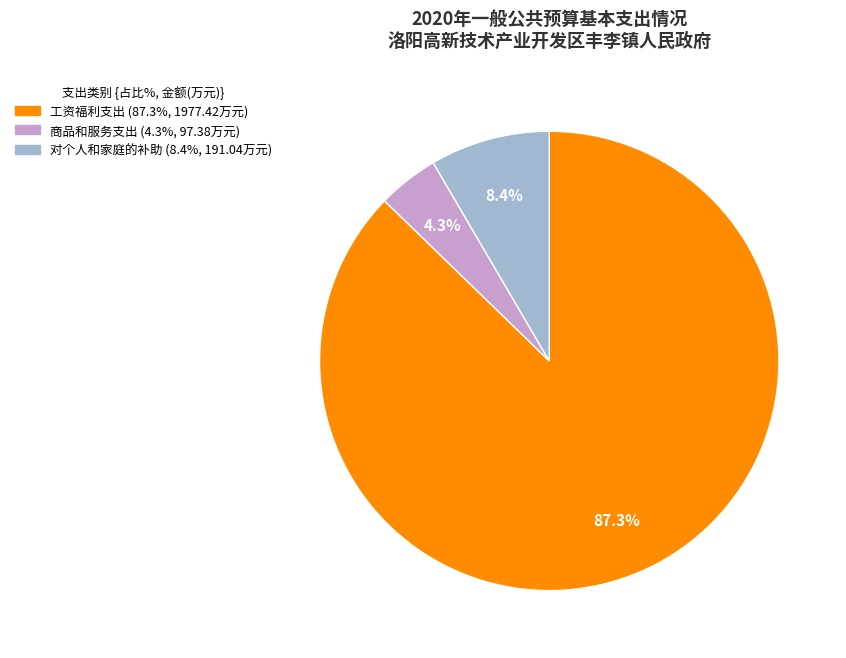

Which category has the biggest portion of the pie?

工资福利支出